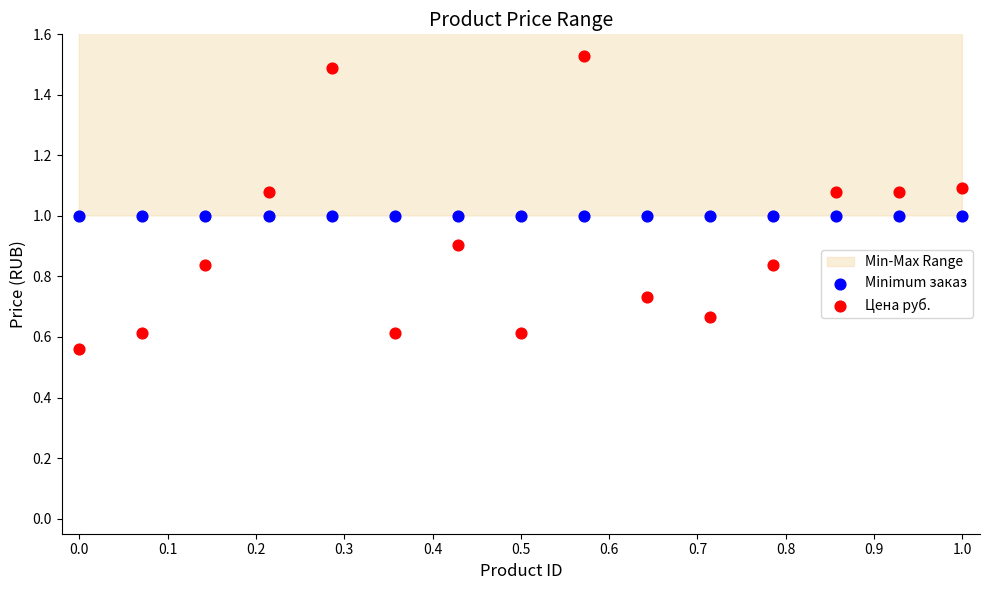

Which series contains the highest Y value?

Цена руб.